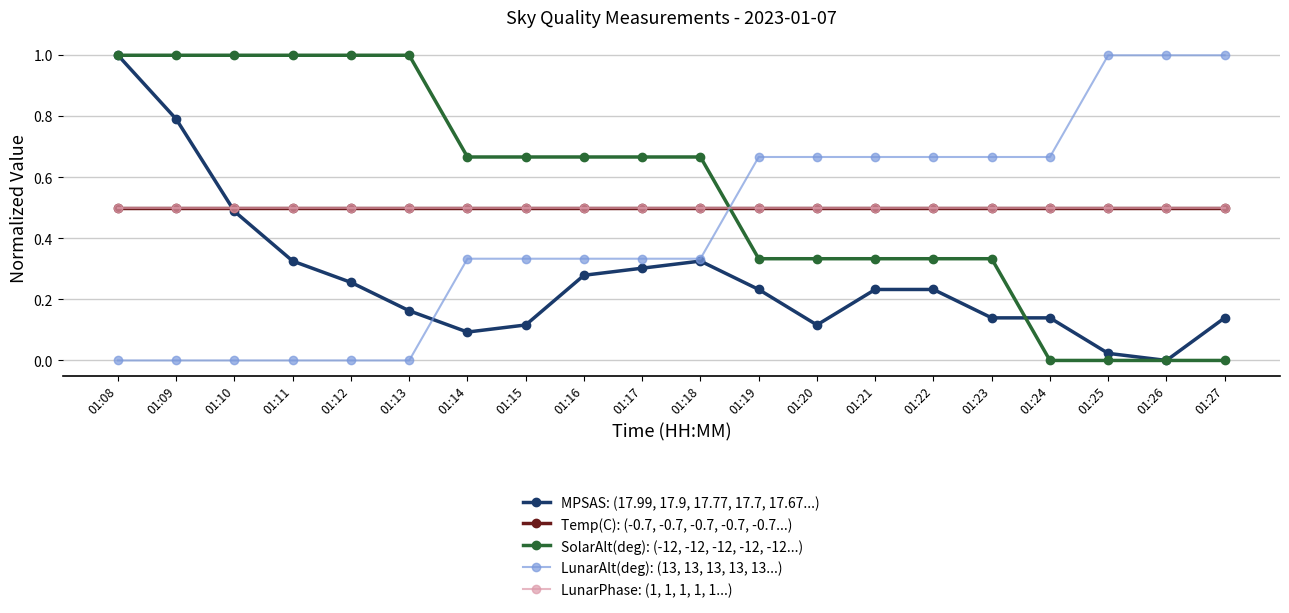

After their last crossing, which series has the higher values: LunarPhase: (1, 1, 1, 1, 1...) or MPSAS: (17.99, 17.9, 17.77, 17.7, 17.67...)?

LunarPhase: (1, 1, 1, 1, 1...)